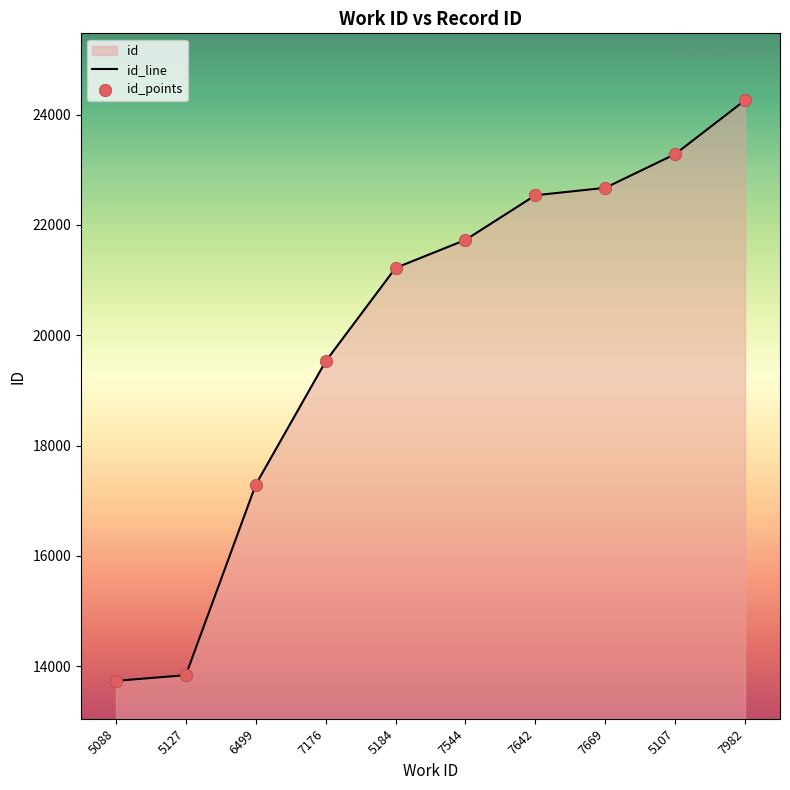

What is the change in value from 5184 to 7544?

+508